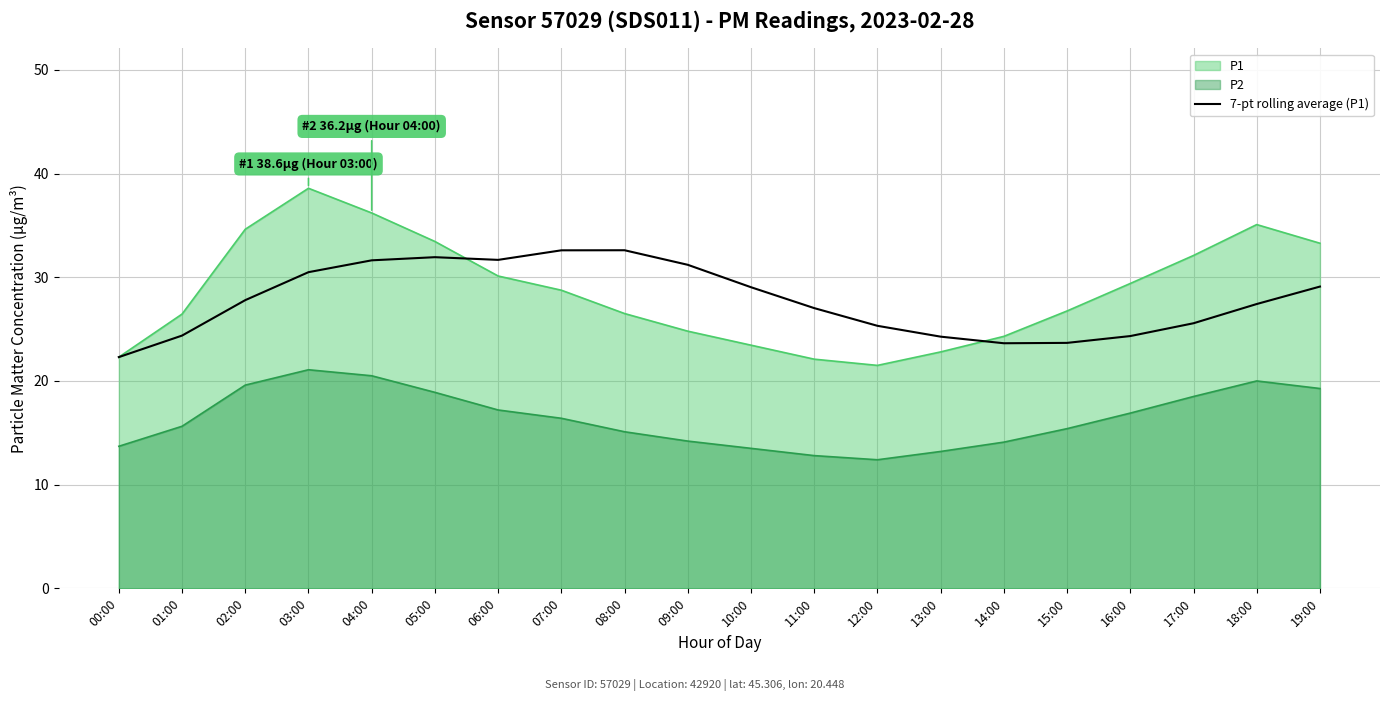

What is the sum of all values?

556.0